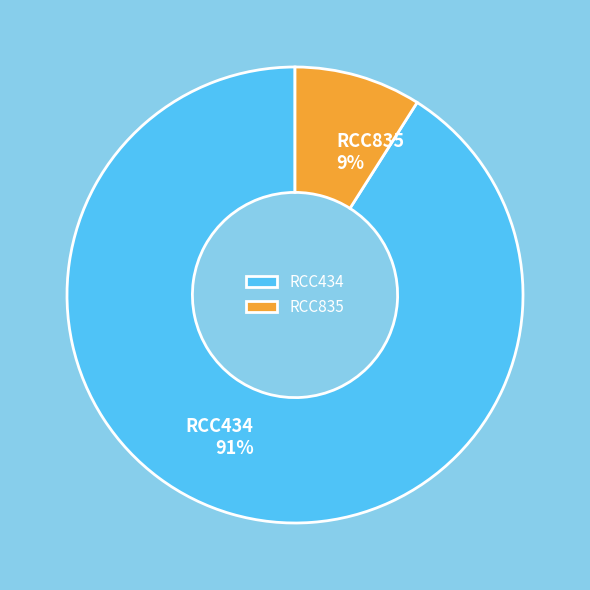

The RCC434 slice represents 91% of the pie. True or false?

True